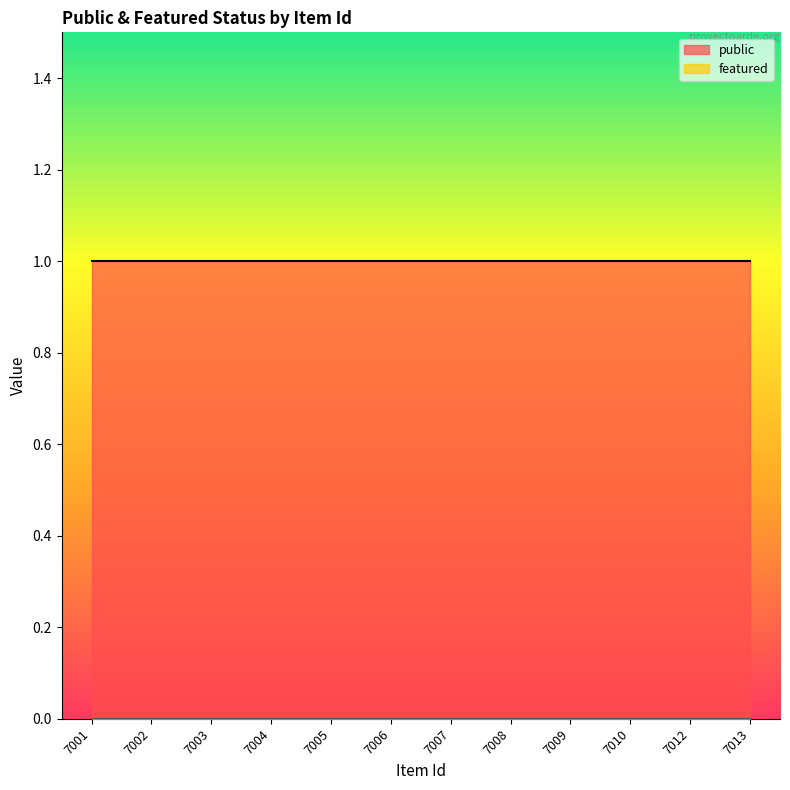

List the labels in order of public value, smallest first.

7001, 7002, 7003, 7004, 7005, 7006, 7007, 7008, 7009, 7010, 7012, 7013